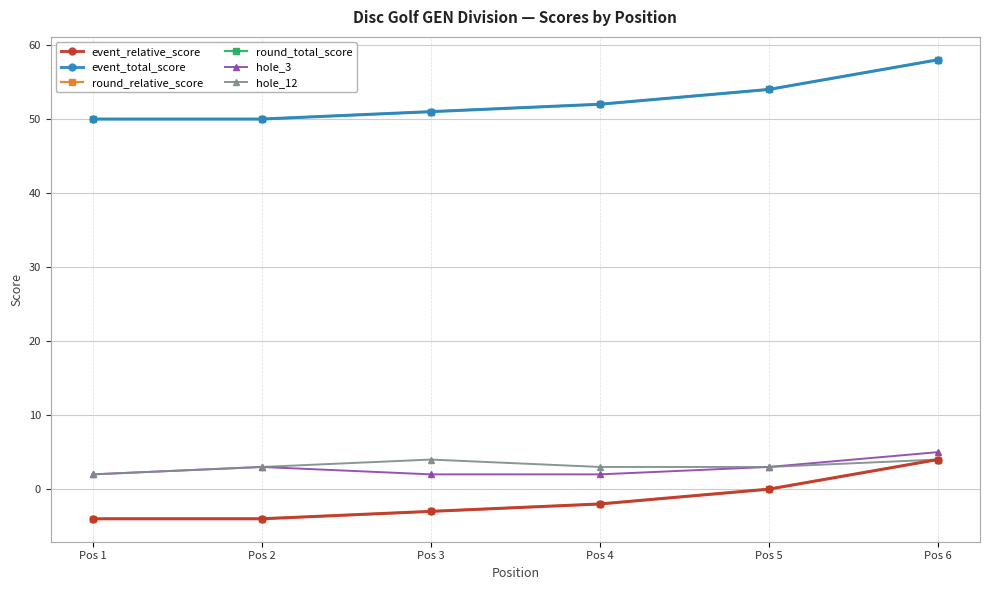

Is the value of hole_3 at Pos 5 greater than the value of hole_12 at Pos 1?

Yes